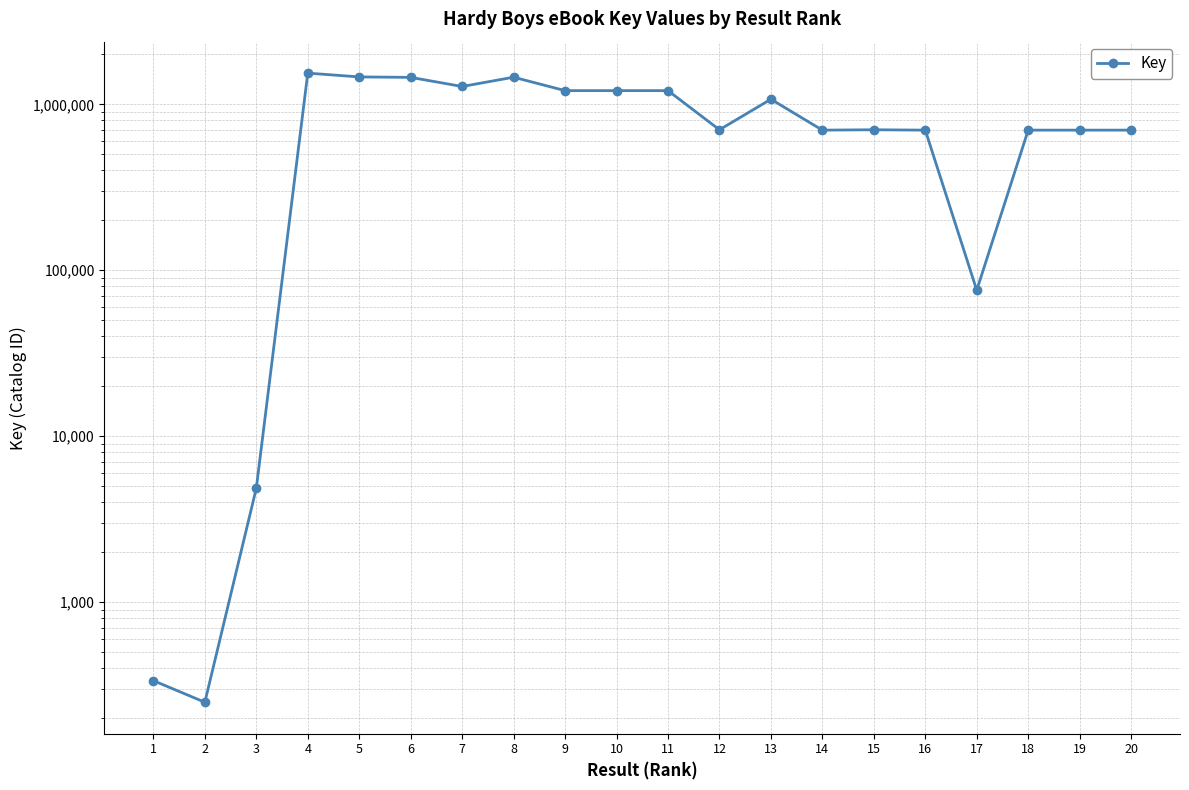

What is the change in value from 2 to 7?

+1280466